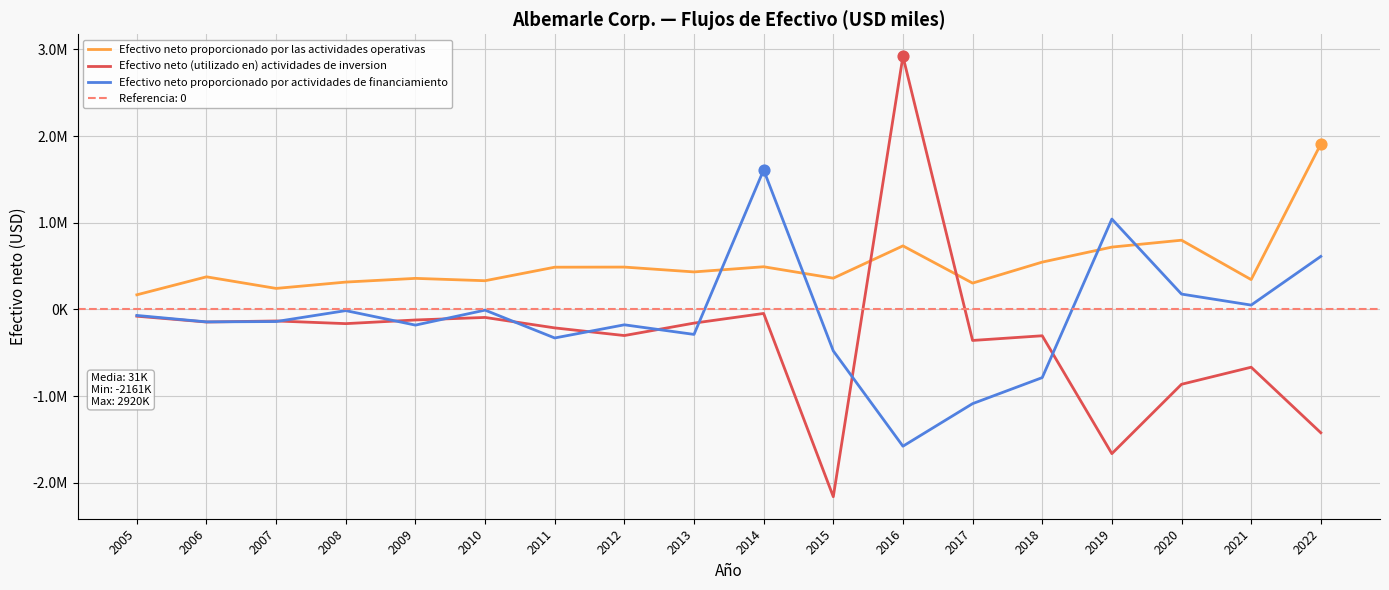

Which series reaches the maximum Y coordinate?

Efectivo neto (utilizado en) actividades de inversion